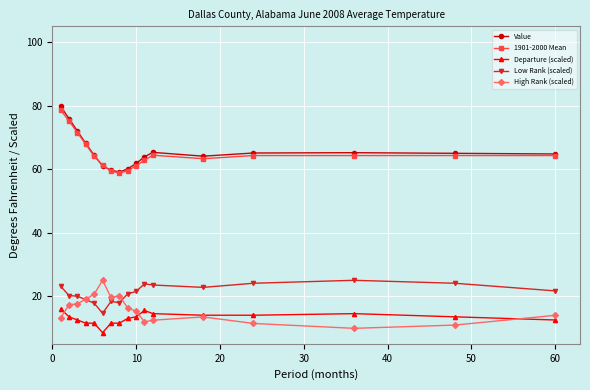

True or false: Low Rank (scaled) has more than 0 points higher than both neighbors.

True